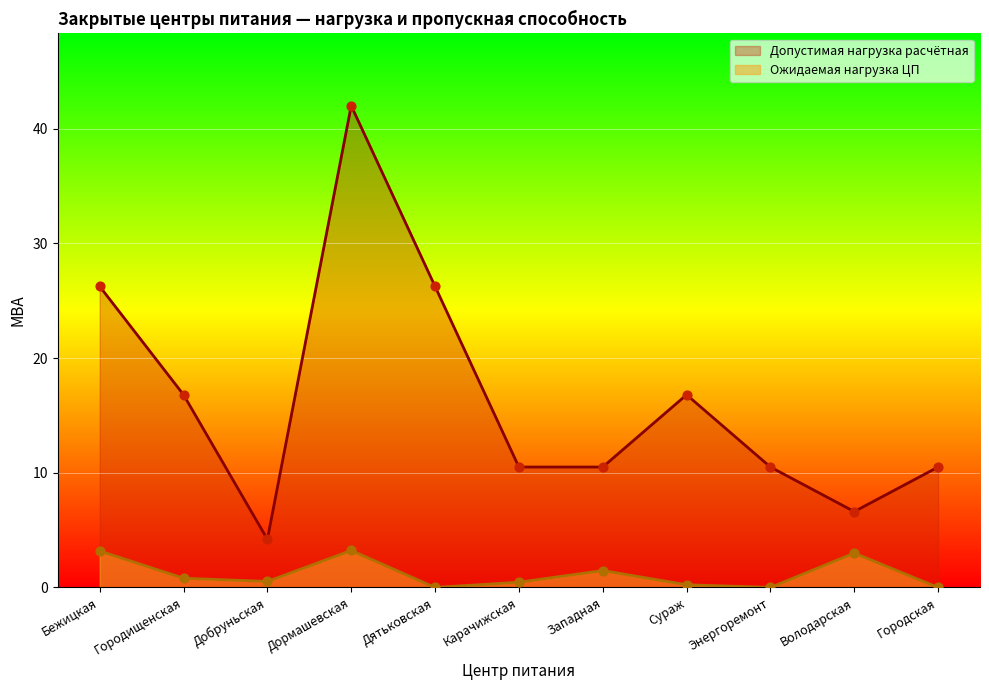

At which category is the sum across all series the highest?

Дормашевская